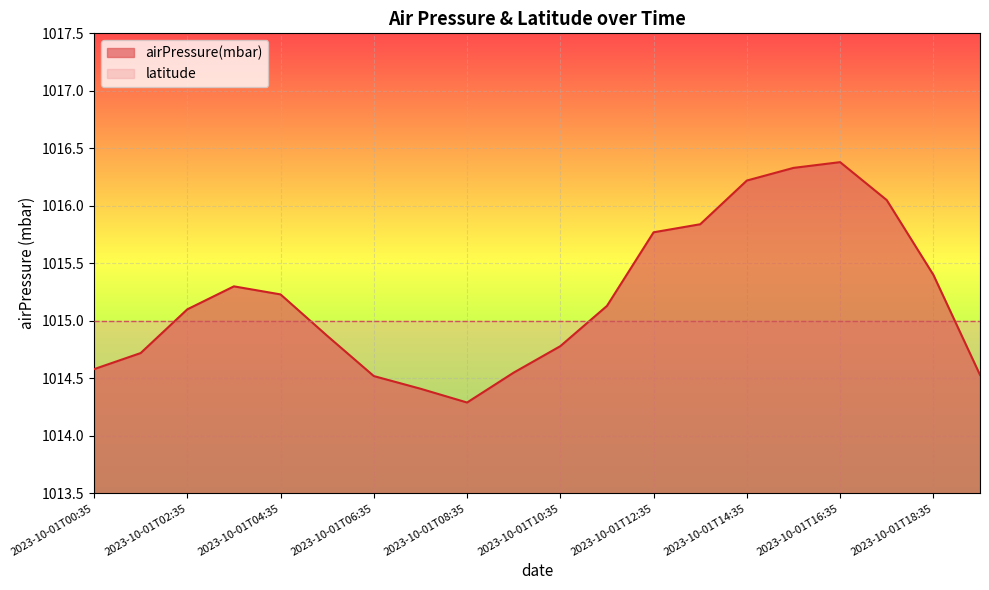

At which label is the value closest to 1015?

2023-10-01T02:35